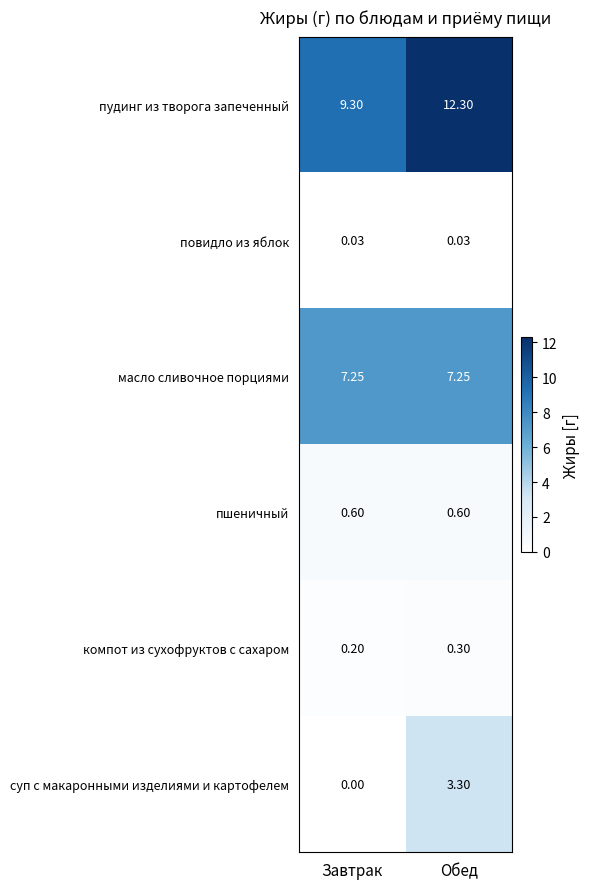

Rank the series by their maximum value, from highest to lowest.

пудинг из творога запеченный, масло сливочное порциями, суп с макаронными изделиями и картофелем, пшеничный, компот из сухофруктов с сахаром, повидло из яблок